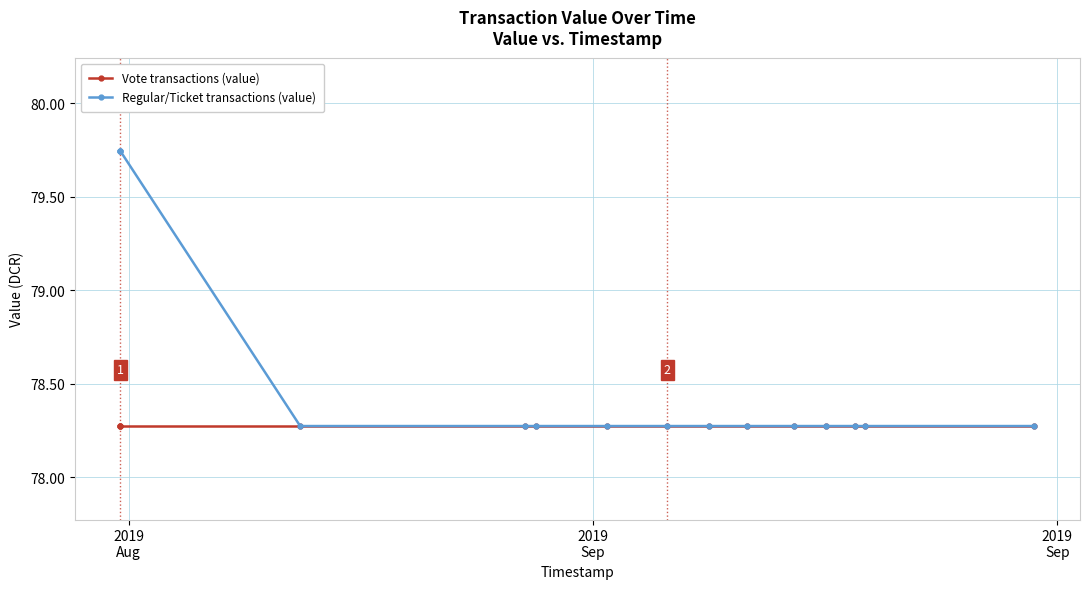

At 2019
Sep, list the series in order from smallest to largest.

Vote transactions (value), Regular/Ticket transactions (value)